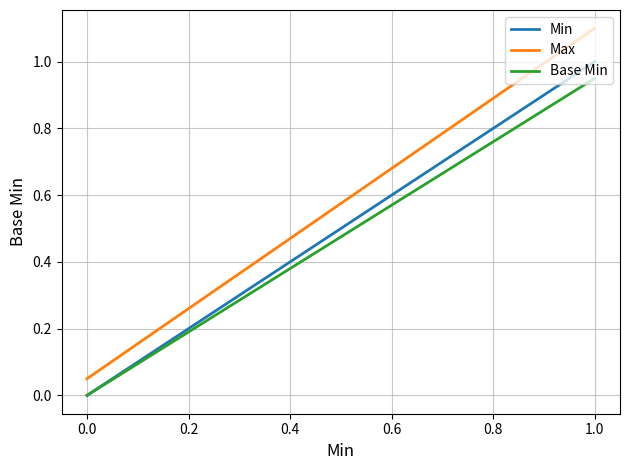

The value of Max at 0.0 is 0.1. True or false?

False